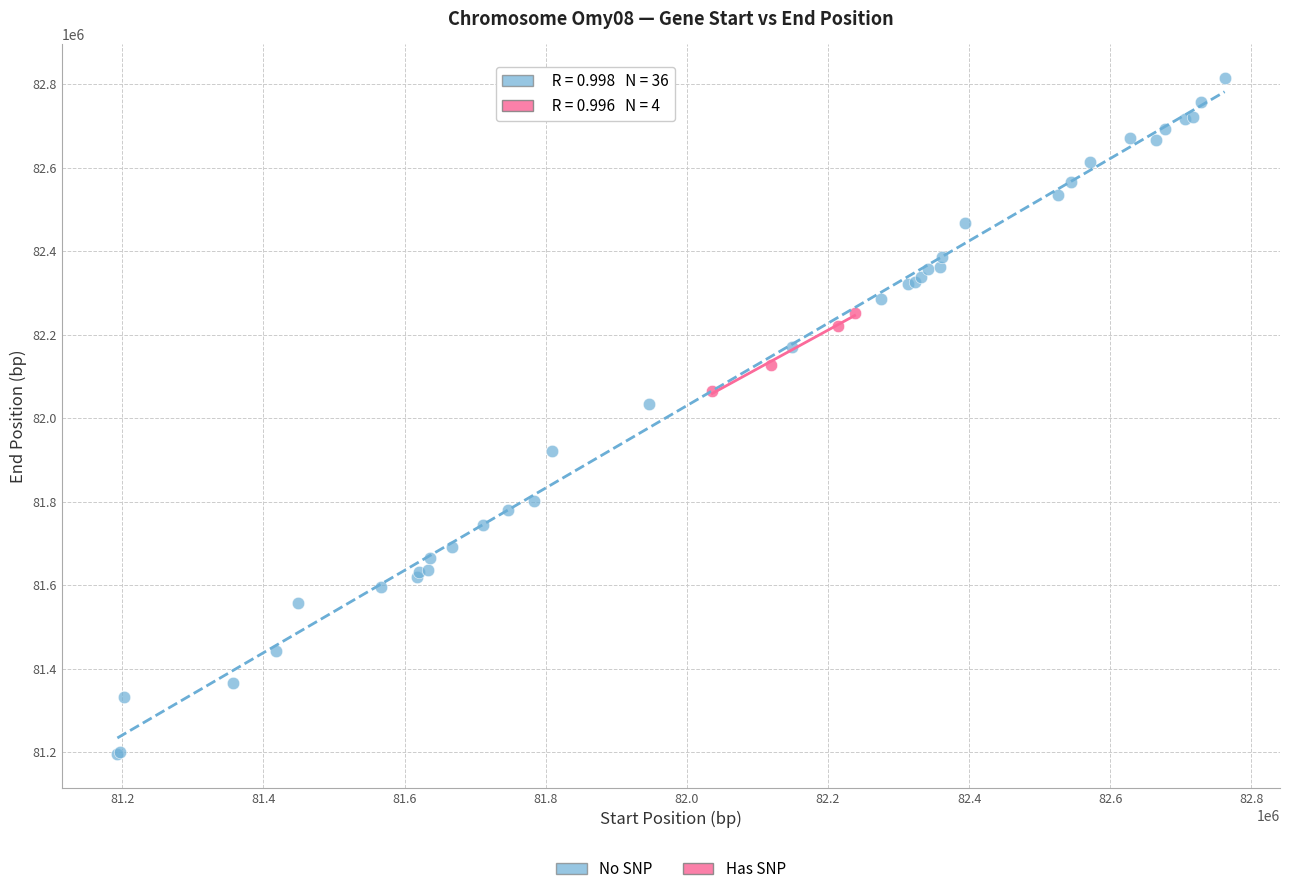

Which series has the largest Y range (max minus min)?

No SNP